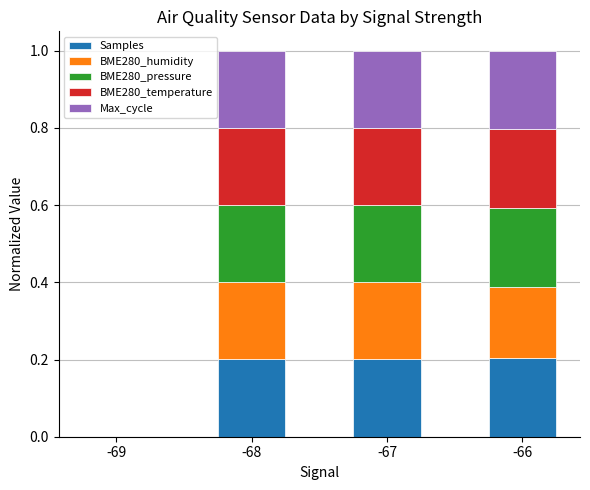

Is it true that Samples equals 0.2 at -67?

True